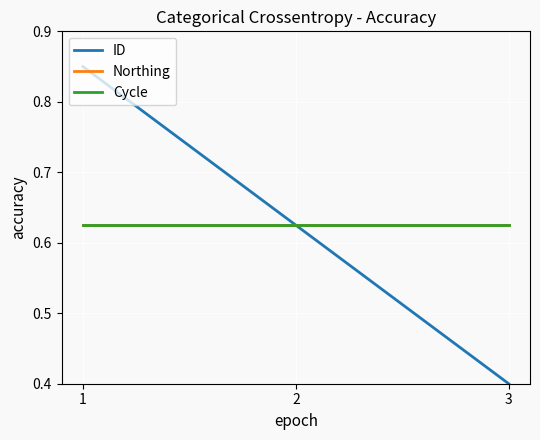

Reading left to right, list all the values displayed in this chart.

ID: 0.8	0.6	0.4
Northing: 0.6	0.6	0.6
Cycle: 0.6	0.6	0.6